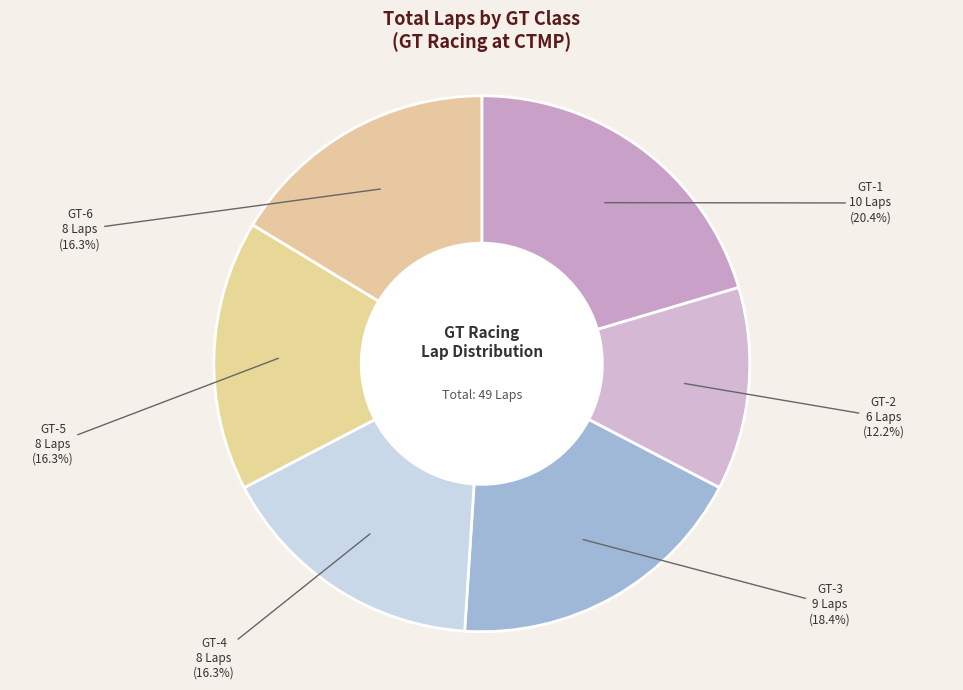

How many segments does this pie chart have?

6